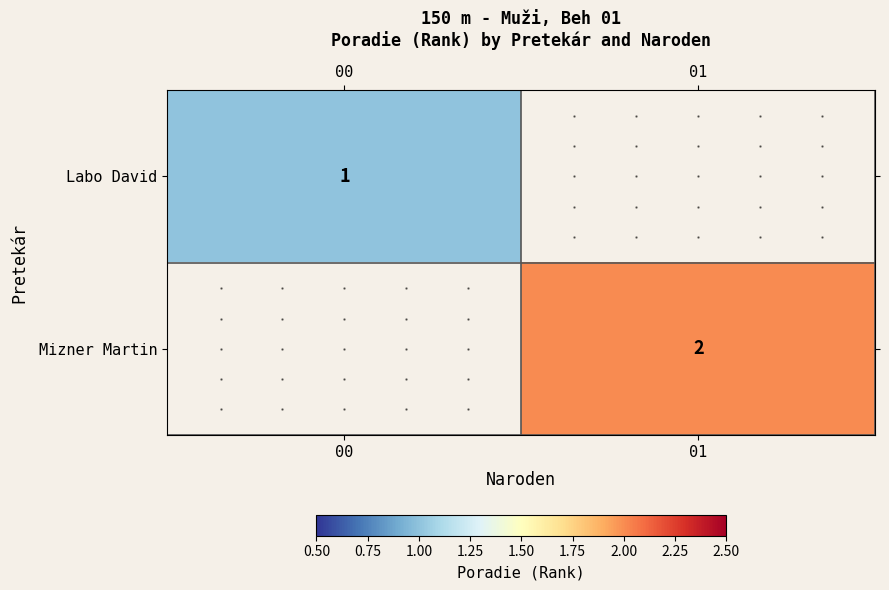

Is the value of Mizner Martin at 01 greater than the value of Labo David at 00?

Yes